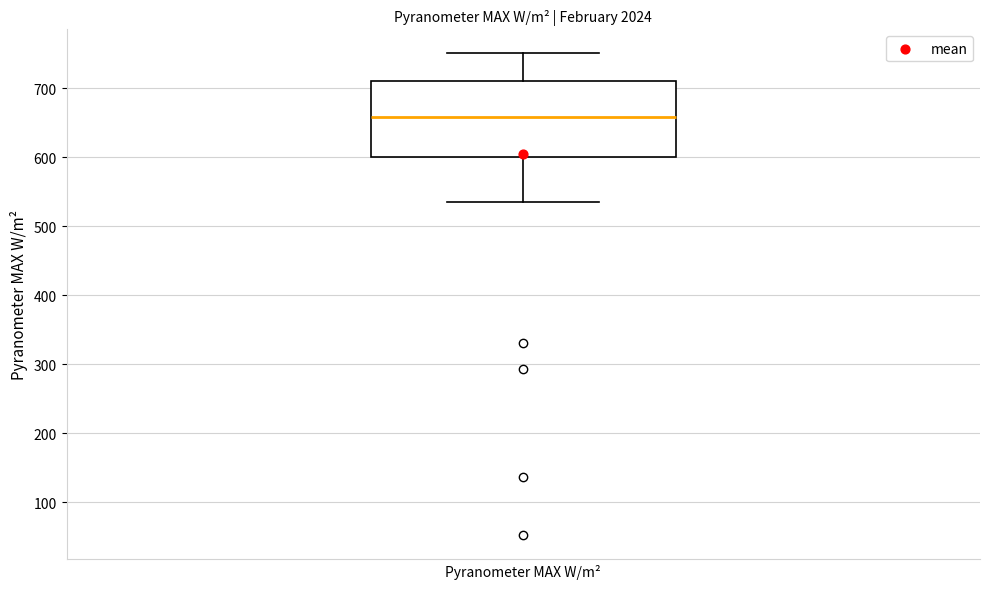

Transcribe this box plot: give where the median line is, the range the box spans, and where the two whiskers end, as read against the y-axis. The values are not printed on the chart, so give them approximately, as read against the axis.

median 660, box 600 to 710, whiskers 540 to 750